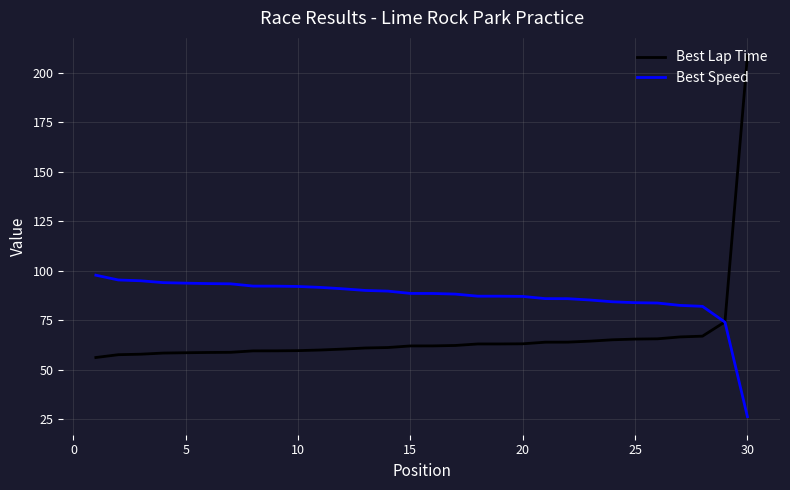

What are all the series names shown in the legend?

Best Lap Time, Best Speed